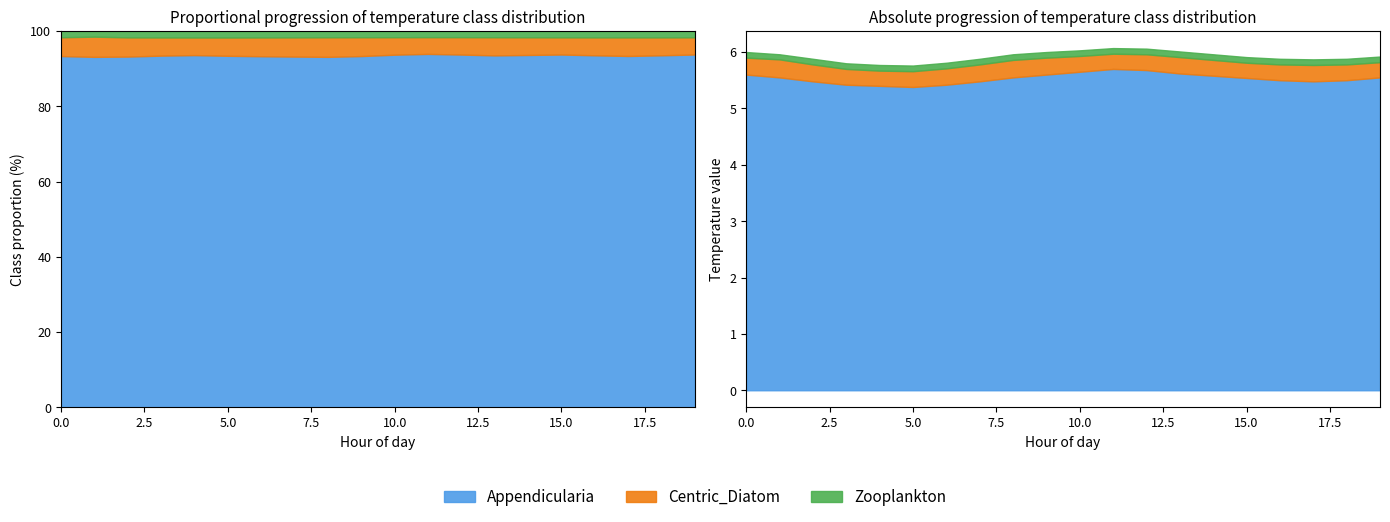

How many series are shown in this chart?

3